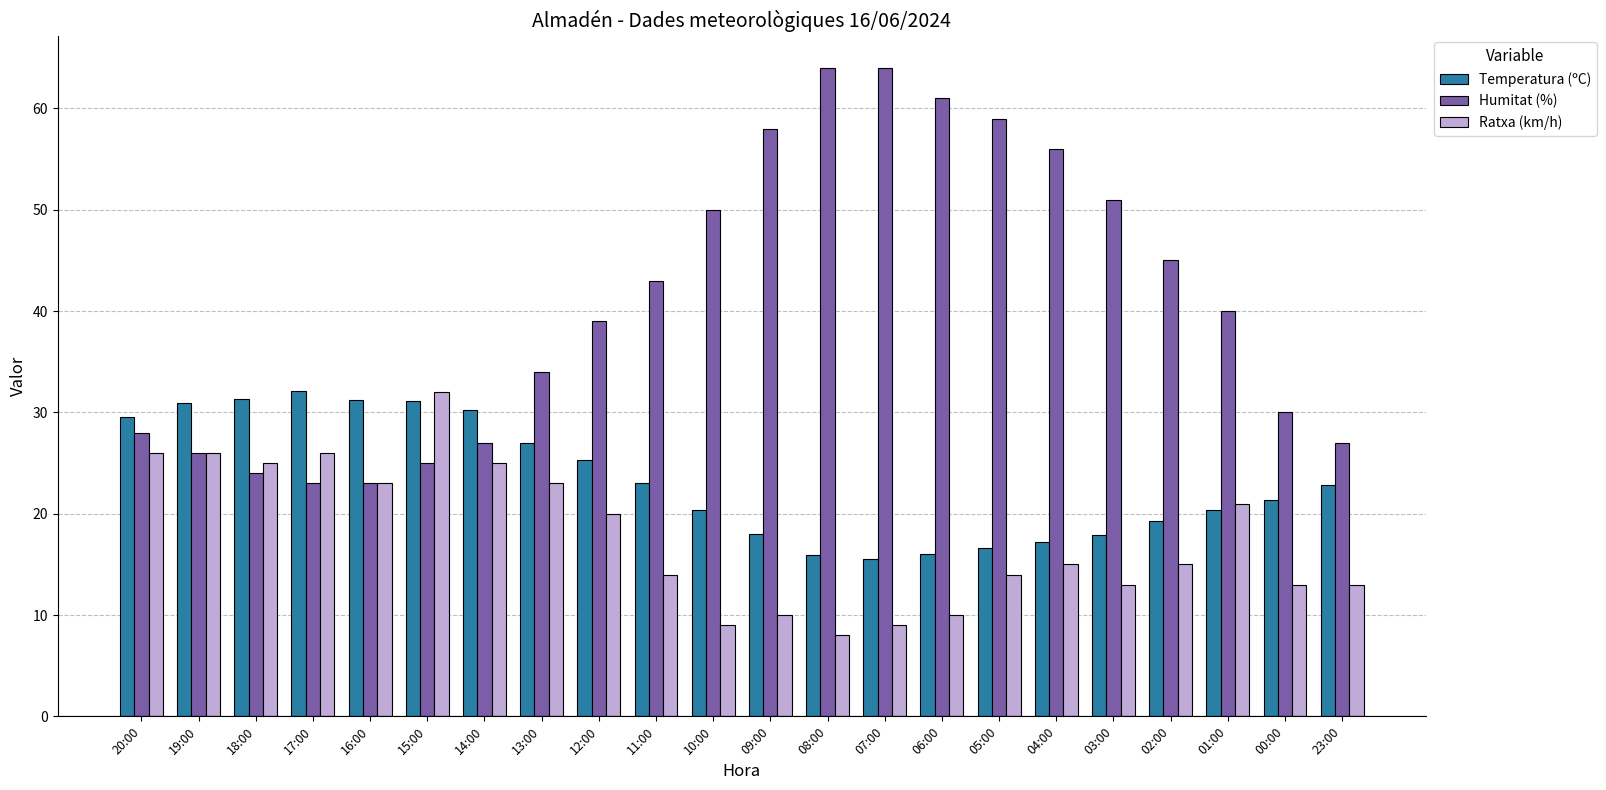

What is the label of the 20th bar from the left?

01:00